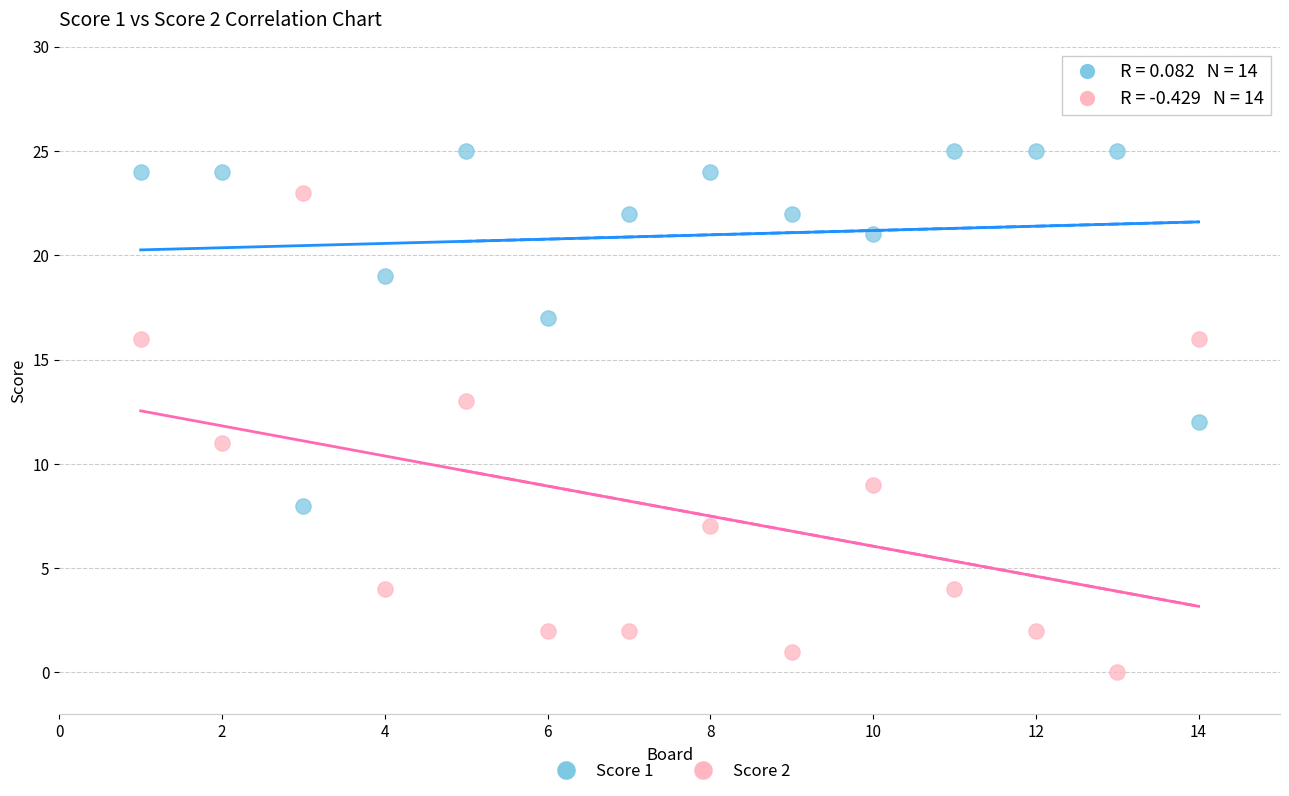

Which series contains the highest Y value?

Score 1